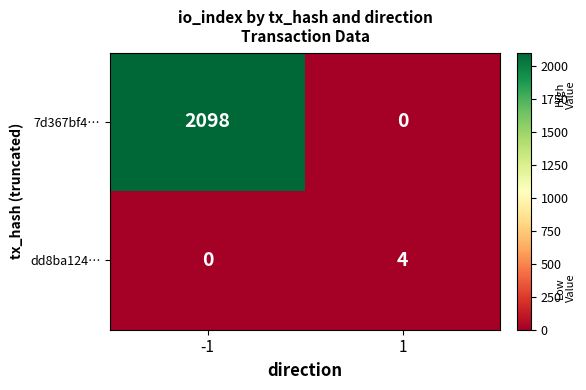

Reading left to right, extract all data points from this chart.

7d367bf4…: 2098	0
dd8ba124…: 0	4